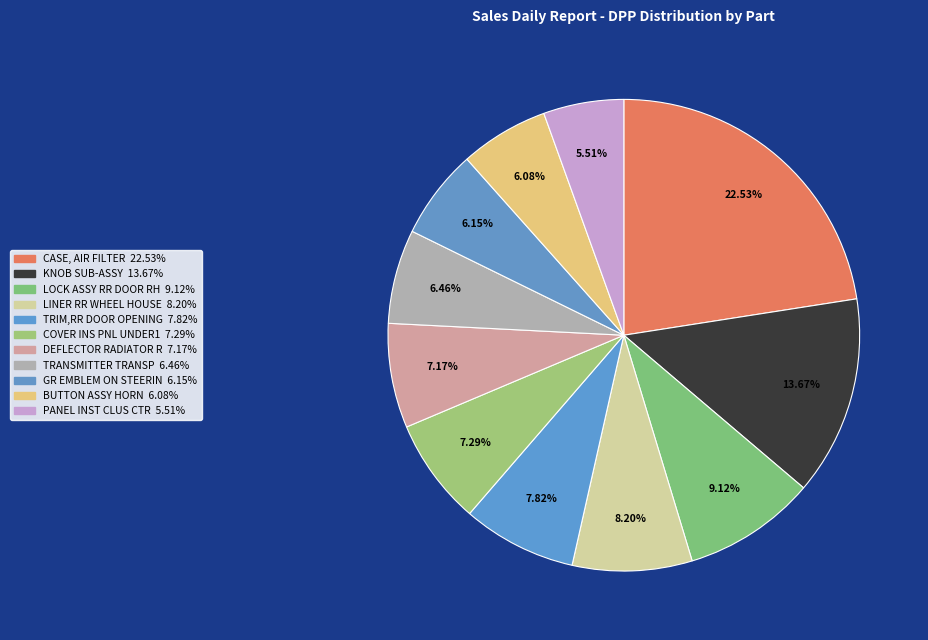

Is it true that LOCK ASSY RR DOOR RH is 1% of the pie?

False